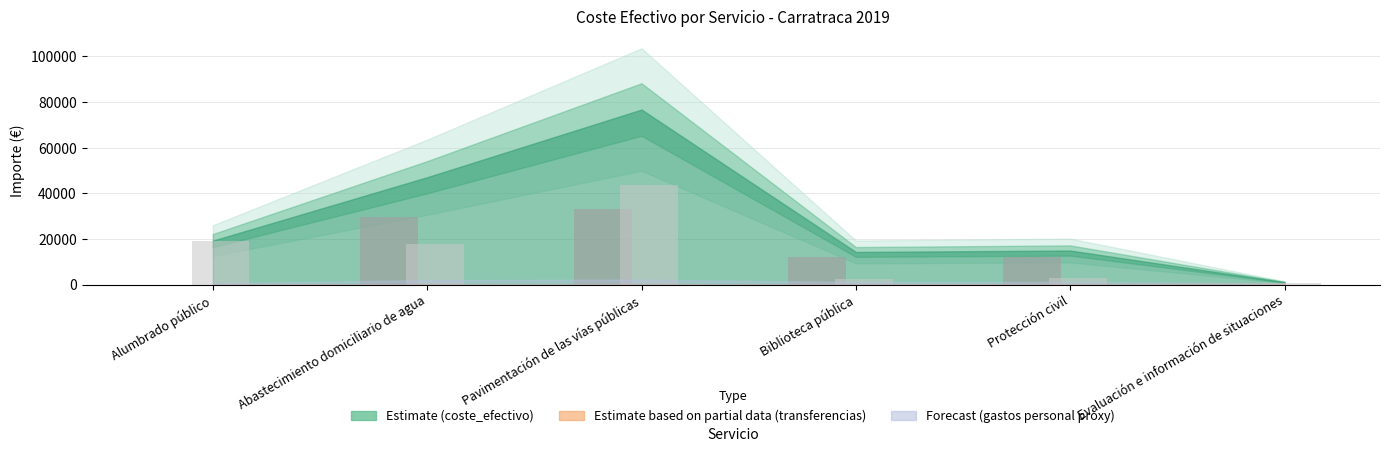

What is the total value across all series at Pavimentación de las vías públicas?

76736.7